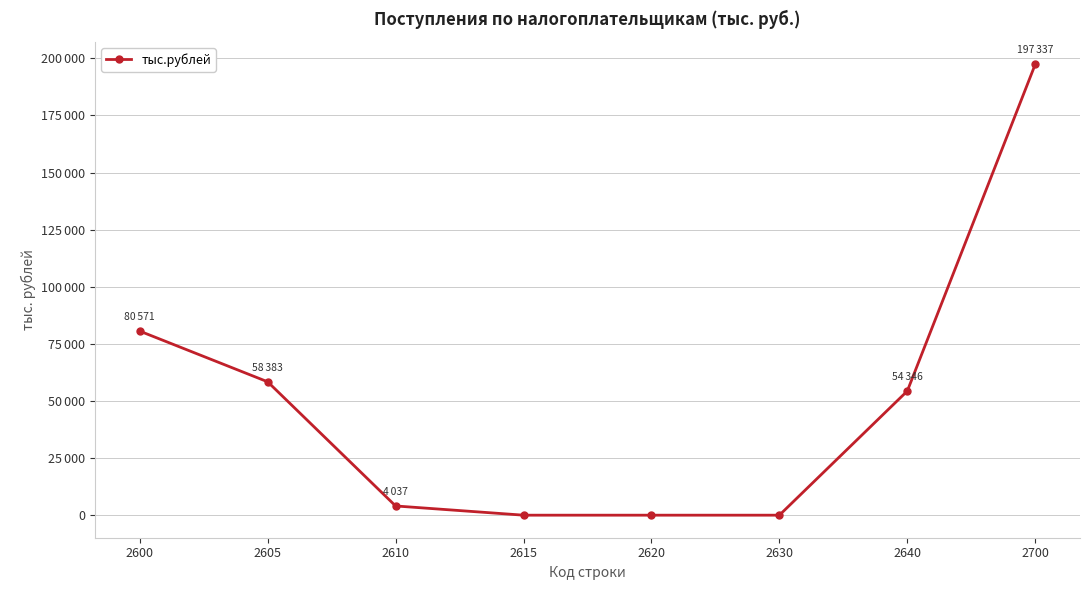

Does the chart have visible grid lines?

Yes